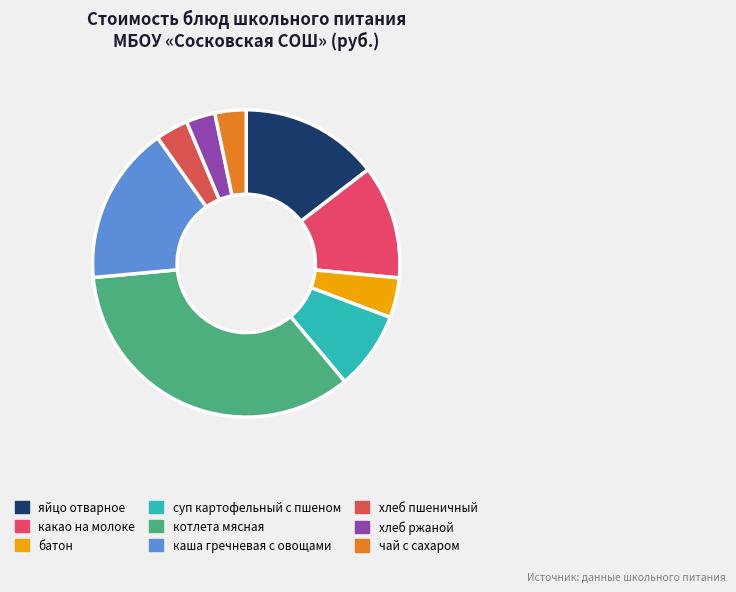

Count the number of slices in the pie.

9